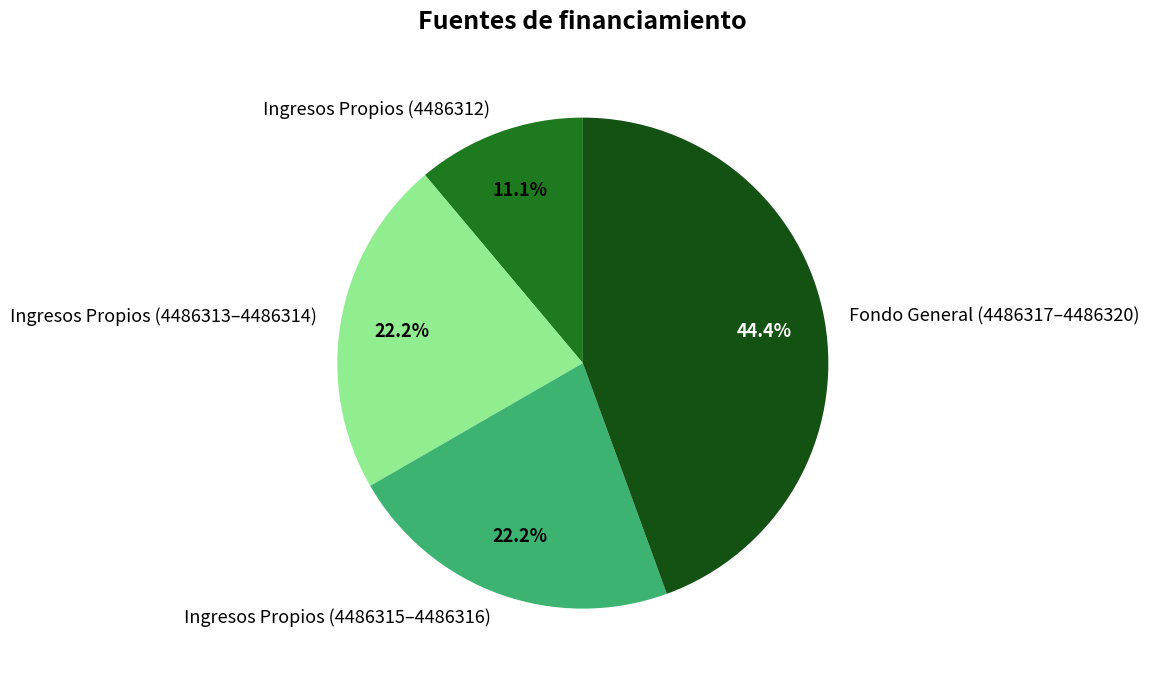

What is the ratio of the value at Fondo General (4486317–4486320) to the value at Ingresos Propios (4486312)?

4.0